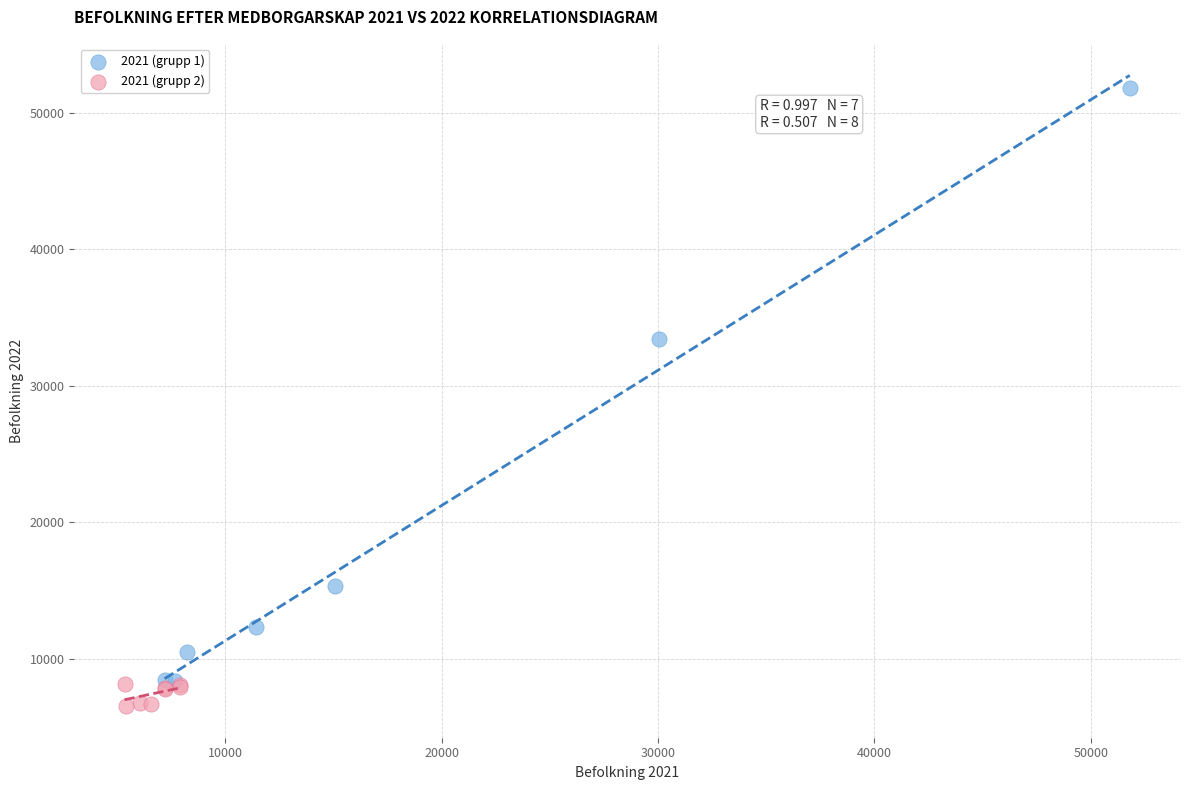

Which series reaches the minimum Y coordinate?

2021 (grupp 2)